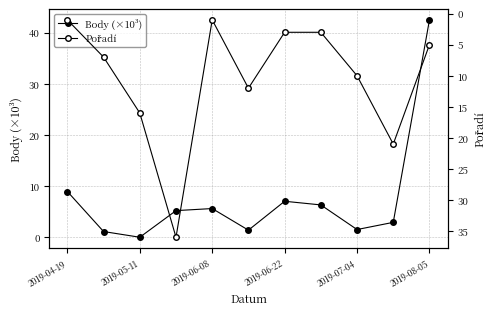

What are all the series names shown in the legend?

Body (×10³), Pořadí